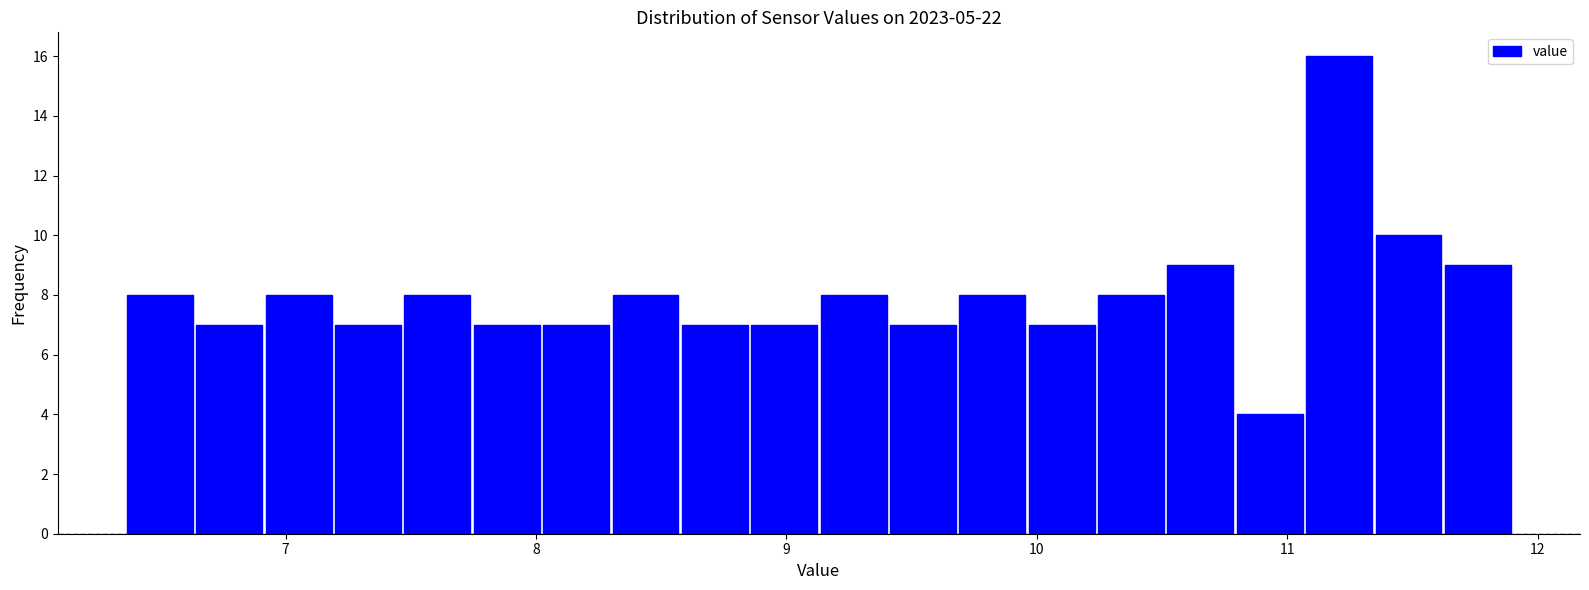

Read against the x-axis, roughly where is the centre of the tallest bar?

11.2